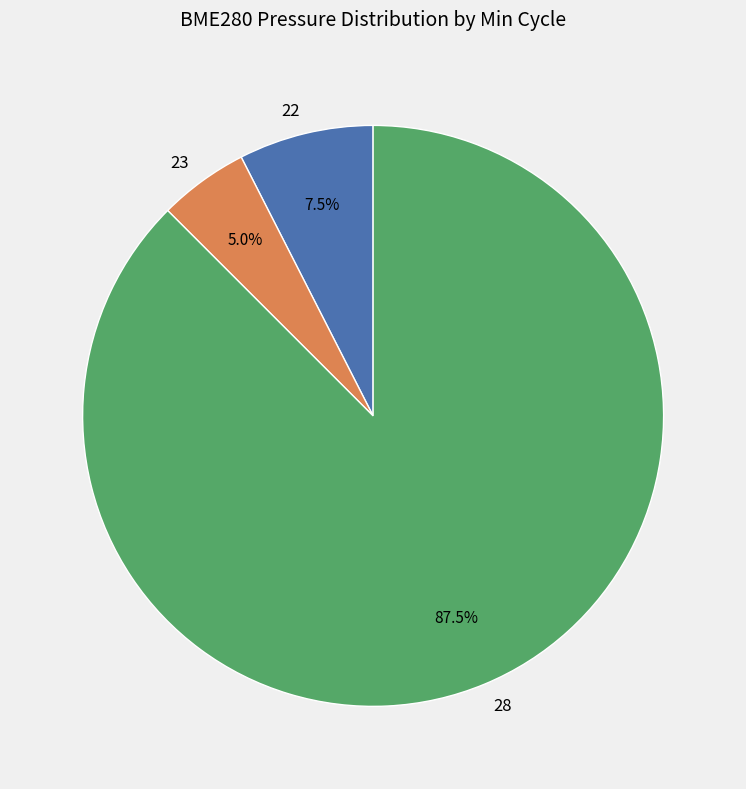

What percentage do 23 and 22 together represent?

12.5%